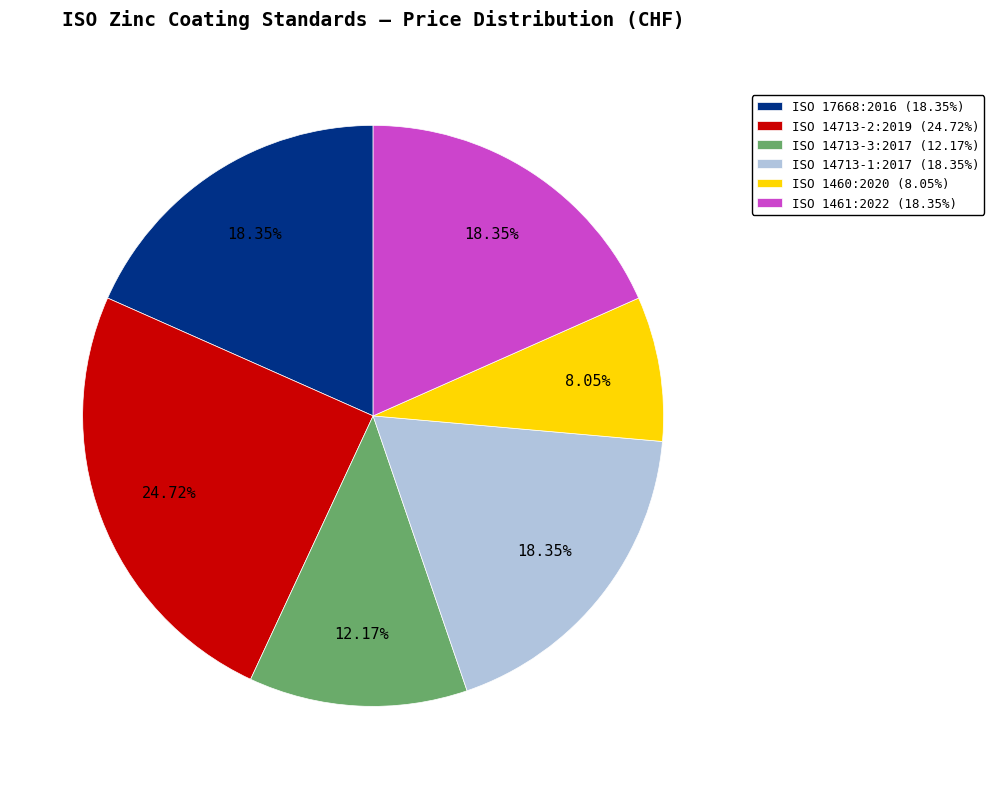

Which slice is the smallest?

ISO 1460:2020